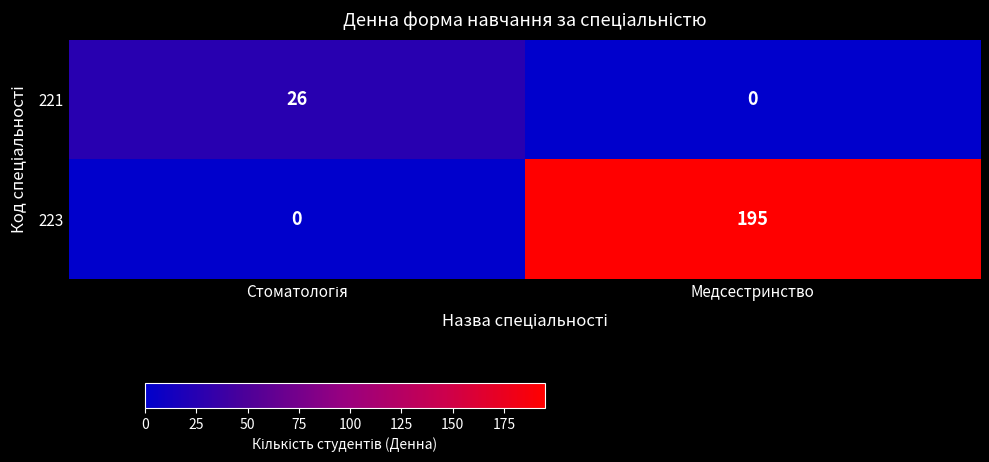

Which series has the largest total across all categories?

223